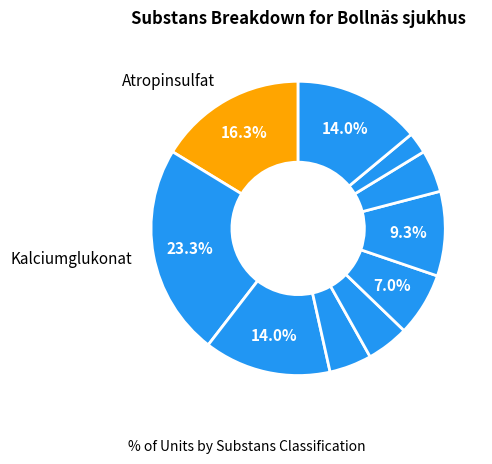

Count the number of slices in the pie.

10